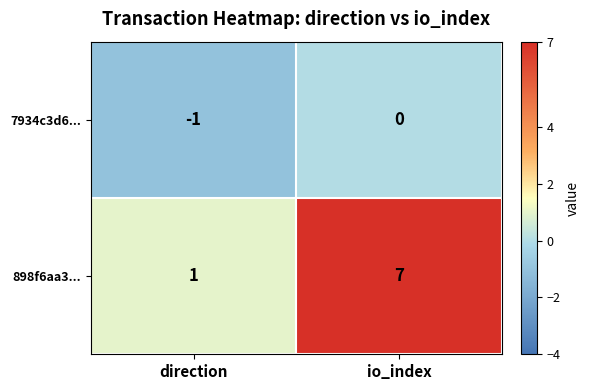

What is the total value across all series at io_index?

7